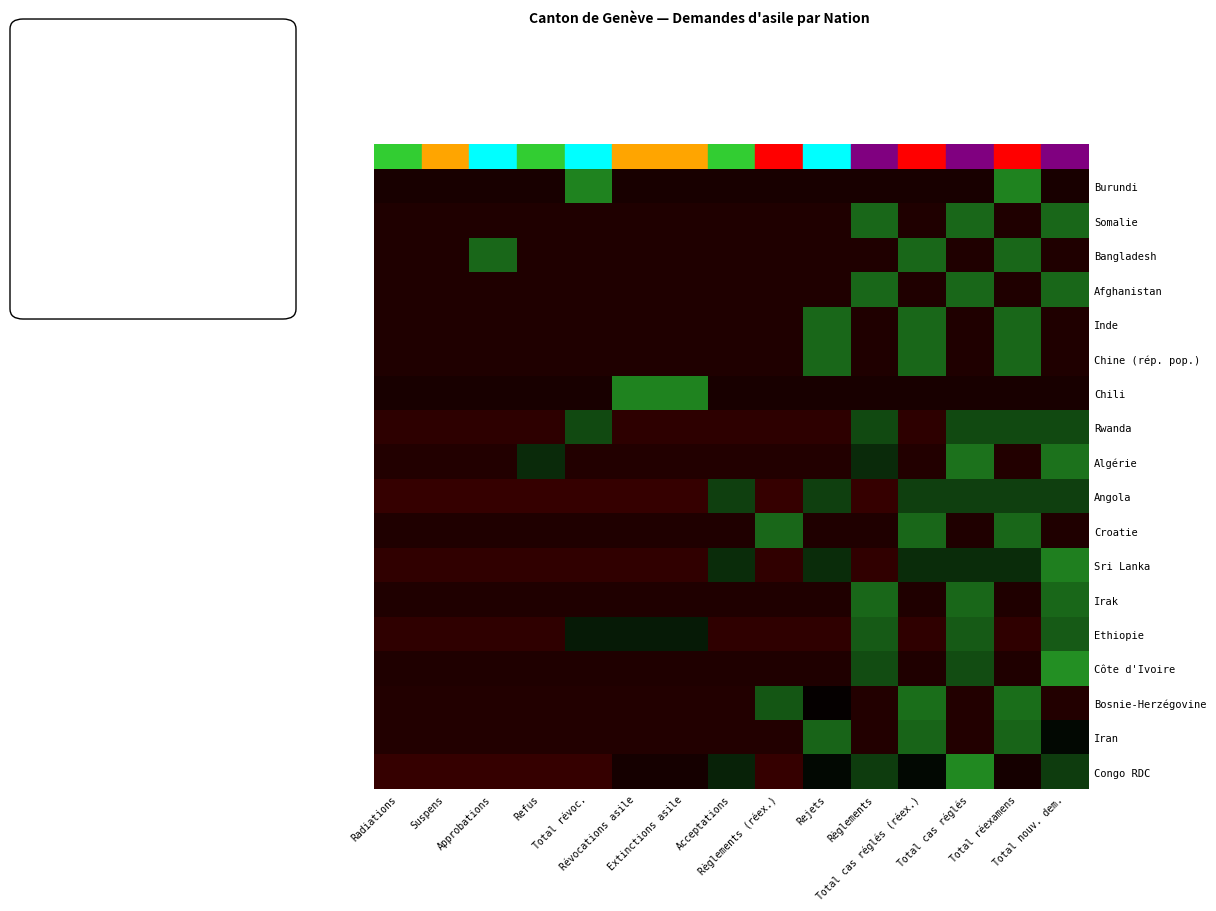

Reading left to right, transcribe all the data shown in this chart.

Burundi: Radiations=-0.4	Suspens=-0.4	Approbations=-0.4	Refus=-0.4	Total révoc.=2.5	Révocations asile=-0.4	Extinctions asile=-0.4	Acceptations=-0.4	Règlements (réex.)=-0.4	Rejets=-0.4	Règlements=-0.4	Total cas réglés (réex.)=-0.4	Total cas réglés=-0.4	Total réexamens=2.5	Total nouv. dem.=-0.4
Somalie: Radiations=-0.5	Suspens=-0.5	Approbations=-0.5	Refus=-0.5	Total révoc.=-0.5	Révocations asile=-0.5	Extinctions asile=-0.5	Acceptations=-0.5	Règlements (réex.)=-0.5	Rejets=-0.5	Règlements=2.0	Total cas réglés (réex.)=-0.5	Total cas réglés=2.0	Total réexamens=-0.5	Total nouv. dem.=2.0
Bangladesh: Radiations=-0.5	Suspens=-0.5	Approbations=2.0	Refus=-0.5	Total révoc.=-0.5	Révocations asile=-0.5	Extinctions asile=-0.5	Acceptations=-0.5	Règlements (réex.)=-0.5	Rejets=-0.5	Règlements=-0.5	Total cas réglés (réex.)=2.0	Total cas réglés=-0.5	Total réexamens=2.0	Total nouv. dem.=-0.5
Afghanistan: Radiations=-0.5	Suspens=-0.5	Approbations=-0.5	Refus=-0.5	Total révoc.=-0.5	Révocations asile=-0.5	Extinctions asile=-0.5	Acceptations=-0.5	Règlements (réex.)=-0.5	Rejets=-0.5	Règlements=2.0	Total cas réglés (réex.)=-0.5	Total cas réglés=2.0	Total réexamens=-0.5	Total nouv. dem.=2.0
Inde: Radiations=-0.5	Suspens=-0.5	Approbations=-0.5	Refus=-0.5	Total révoc.=-0.5	Révocations asile=-0.5	Extinctions asile=-0.5	Acceptations=-0.5	Règlements (réex.)=-0.5	Rejets=2.0	Règlements=-0.5	Total cas réglés (réex.)=2.0	Total cas réglés=-0.5	Total réexamens=2.0	Total nouv. dem.=-0.5
Chine (rép. pop.): Radiations=-0.5	Suspens=-0.5	Approbations=-0.5	Refus=-0.5	Total révoc.=-0.5	Révocations asile=-0.5	Extinctions asile=-0.5	Acceptations=-0.5	Règlements (réex.)=-0.5	Rejets=2.0	Règlements=-0.5	Total cas réglés (réex.)=2.0	Total cas réglés=-0.5	Total réexamens=2.0	Total nouv. dem.=-0.5
Chili: Radiations=-0.4	Suspens=-0.4	Approbations=-0.4	Refus=-0.4	Total révoc.=-0.4	Révocations asile=2.5	Extinctions asile=2.5	Acceptations=-0.4	Règlements (réex.)=-0.4	Rejets=-0.4	Règlements=-0.4	Total cas réglés (réex.)=-0.4	Total cas réglés=-0.4	Total réexamens=-0.4	Total nouv. dem.=-0.4
Rwanda: Radiations=-0.7	Suspens=-0.7	Approbations=-0.7	Refus=-0.7	Total révoc.=1.4	Révocations asile=-0.7	Extinctions asile=-0.7	Acceptations=-0.7	Règlements (réex.)=-0.7	Rejets=-0.7	Règlements=1.4	Total cas réglés (réex.)=-0.7	Total cas réglés=1.4	Total réexamens=1.4	Total nouv. dem.=1.4
Algérie: Radiations=-0.6	Suspens=-0.6	Approbations=-0.6	Refus=0.8	Total révoc.=-0.6	Révocations asile=-0.6	Extinctions asile=-0.6	Acceptations=-0.6	Règlements (réex.)=-0.6	Rejets=-0.6	Règlements=0.8	Total cas réglés (réex.)=-0.6	Total cas réglés=2.2	Total réexamens=-0.6	Total nouv. dem.=2.2
Angola: Radiations=-0.8	Suspens=-0.8	Approbations=-0.8	Refus=-0.8	Total révoc.=-0.8	Révocations asile=-0.8	Extinctions asile=-0.8	Acceptations=1.2	Règlements (réex.)=-0.8	Rejets=1.2	Règlements=-0.8	Total cas réglés (réex.)=1.2	Total cas réglés=1.2	Total réexamens=1.2	Total nouv. dem.=1.2
Croatie: Radiations=-0.5	Suspens=-0.5	Approbations=-0.5	Refus=-0.5	Total révoc.=-0.5	Révocations asile=-0.5	Extinctions asile=-0.5	Acceptations=-0.5	Règlements (réex.)=2.0	Rejets=-0.5	Règlements=-0.5	Total cas réglés (réex.)=2.0	Total cas réglés=-0.5	Total réexamens=2.0	Total nouv. dem.=-0.5
Sri Lanka: Radiations=-0.8	Suspens=-0.8	Approbations=-0.8	Refus=-0.8	Total révoc.=-0.8	Révocations asile=-0.8	Extinctions asile=-0.8	Acceptations=0.9	Règlements (réex.)=-0.8	Rejets=0.9	Règlements=-0.8	Total cas réglés (réex.)=0.9	Total cas réglés=0.9	Total réexamens=0.9	Total nouv. dem.=2.5
Irak: Radiations=-0.5	Suspens=-0.5	Approbations=-0.5	Refus=-0.5	Total révoc.=-0.5	Révocations asile=-0.5	Extinctions asile=-0.5	Acceptations=-0.5	Règlements (réex.)=-0.5	Rejets=-0.5	Règlements=2.0	Total cas réglés (réex.)=-0.5	Total cas réglés=2.0	Total réexamens=-0.5	Total nouv. dem.=2.0
Ethiopie: Radiations=-0.8	Suspens=-0.8	Approbations=-0.8	Refus=-0.8	Total révoc.=0.5	Révocations asile=0.5	Extinctions asile=0.5	Acceptations=-0.8	Règlements (réex.)=-0.8	Rejets=-0.8	Règlements=1.8	Total cas réglés (réex.)=-0.8	Total cas réglés=1.8	Total réexamens=-0.8	Total nouv. dem.=1.8
Côte d'Ivoire: Radiations=-0.5	Suspens=-0.5	Approbations=-0.5	Refus=-0.5	Total révoc.=-0.5	Révocations asile=-0.5	Extinctions asile=-0.5	Acceptations=-0.5	Règlements (réex.)=-0.5	Rejets=-0.5	Règlements=1.5	Total cas réglés (réex.)=-0.5	Total cas réglés=1.5	Total réexamens=-0.5	Total nouv. dem.=2.8
Bosnie-Herzégovine: Radiations=-0.5	Suspens=-0.5	Approbations=-0.5	Refus=-0.5	Total révoc.=-0.5	Révocations asile=-0.5	Extinctions asile=-0.5	Acceptations=-0.5	Règlements (réex.)=1.7	Rejets=-0.1	Règlements=-0.5	Total cas réglés (réex.)=2.1	Total cas réglés=-0.5	Total réexamens=2.1	Total nouv. dem.=-0.5
Iran: Radiations=-0.6	Suspens=-0.6	Approbations=-0.6	Refus=-0.6	Total révoc.=-0.6	Révocations asile=-0.6	Extinctions asile=-0.6	Acceptations=-0.6	Règlements (réex.)=-0.6	Rejets=2.0	Règlements=-0.6	Total cas réglés (réex.)=2.0	Total cas réglés=-0.6	Total réexamens=2.0	Total nouv. dem.=0.2
Congo RDC: Radiations=-0.8	Suspens=-0.8	Approbations=-0.8	Refus=-0.8	Total révoc.=-0.8	Révocations asile=-0.3	Extinctions asile=-0.3	Acceptations=0.7	Règlements (réex.)=-0.8	Rejets=0.2	Règlements=1.2	Total cas réglés (réex.)=0.2	Total cas réglés=2.7	Total réexamens=-0.3	Total nouv. dem.=1.2